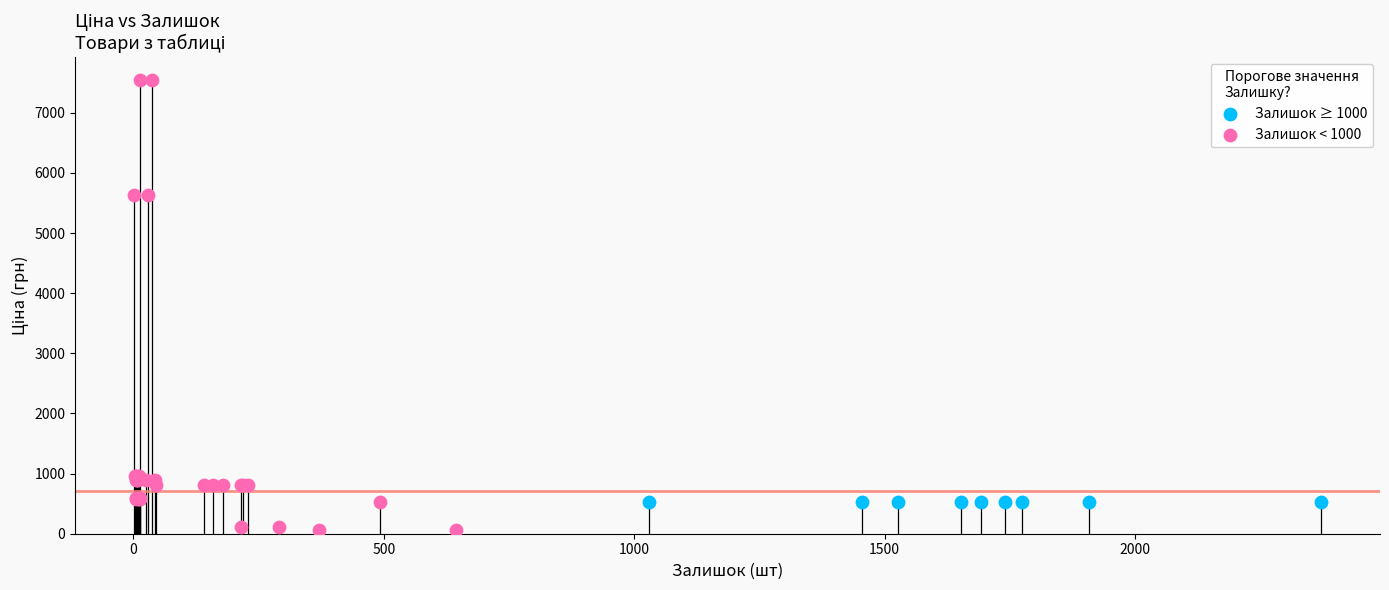

Which series reaches the minimum Y coordinate?

Залишок < 1000